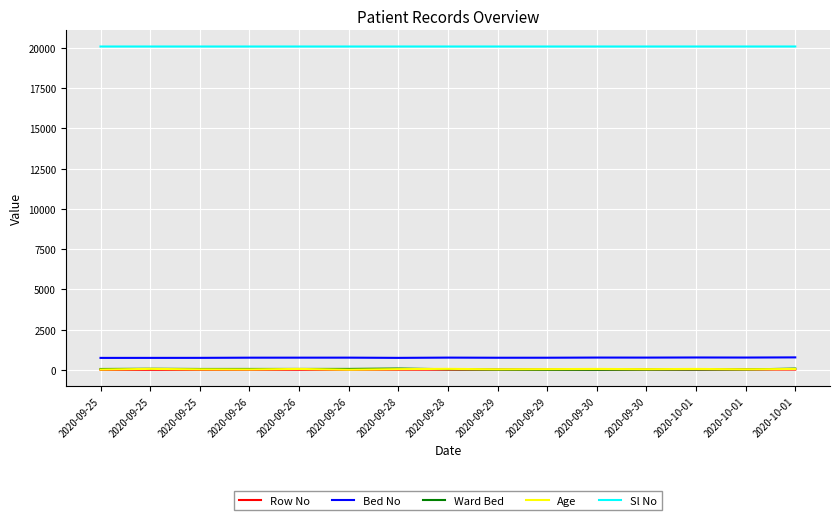

Rank the series at 2020-10-01 from highest to lowest value.

Sl No, Bed No, Age, Ward Bed, Row No